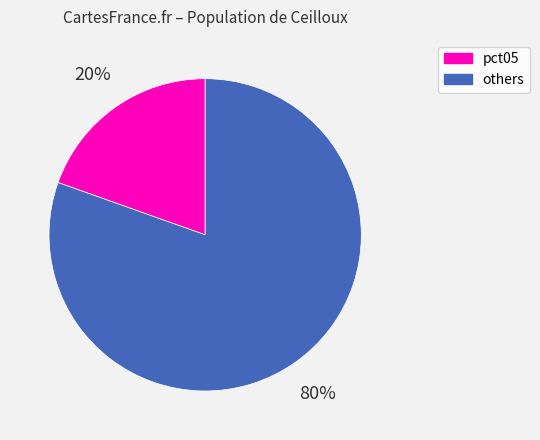

Count the number of slices in the pie.

2